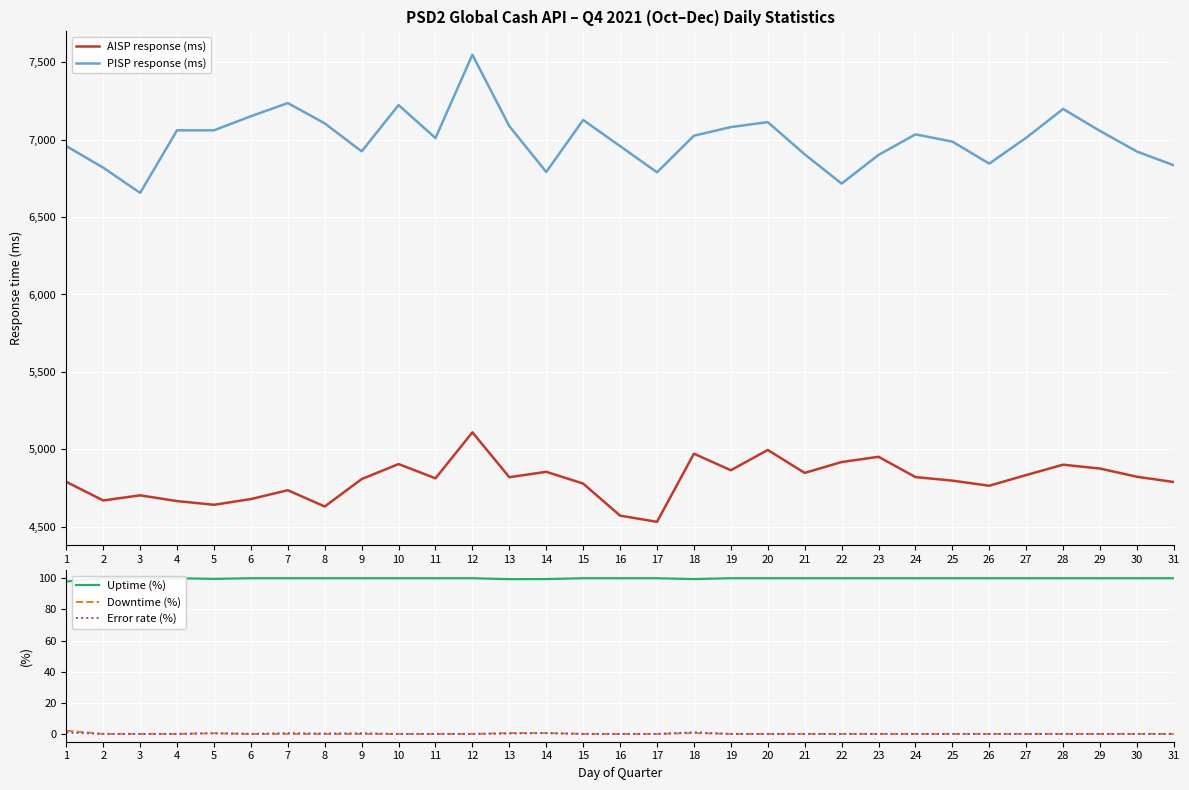

True or false: PISP response (ms) and AISP response (ms) cross at least once.

False